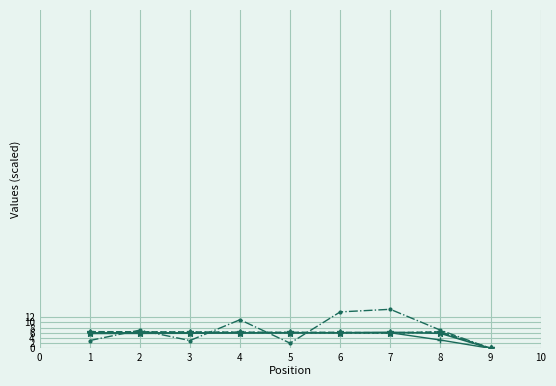

What is the greatest value displayed?

15.0